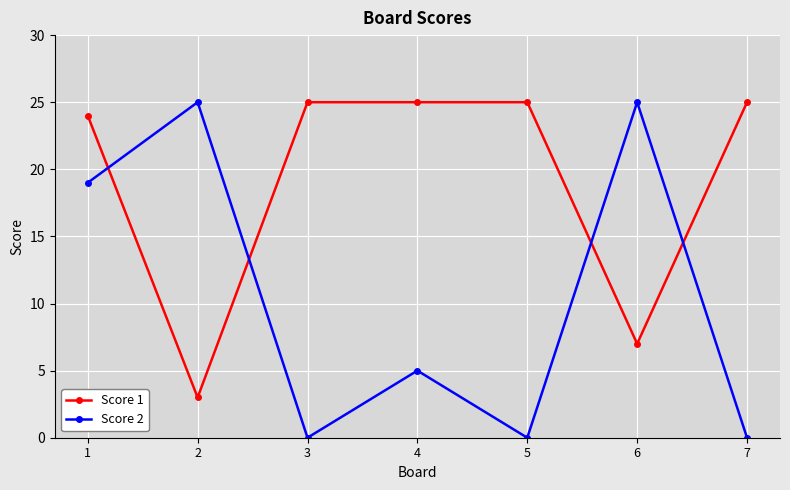

True or false: Score 1 and Score 2 cross at least once.

True